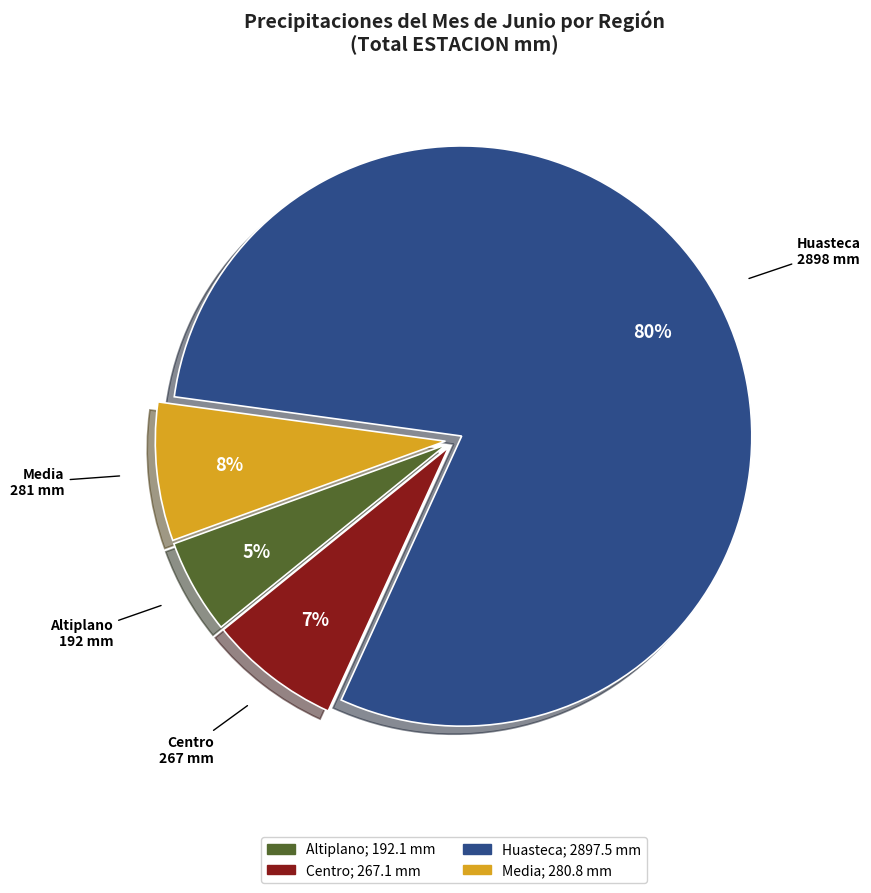

How many slices are in this pie chart?

4